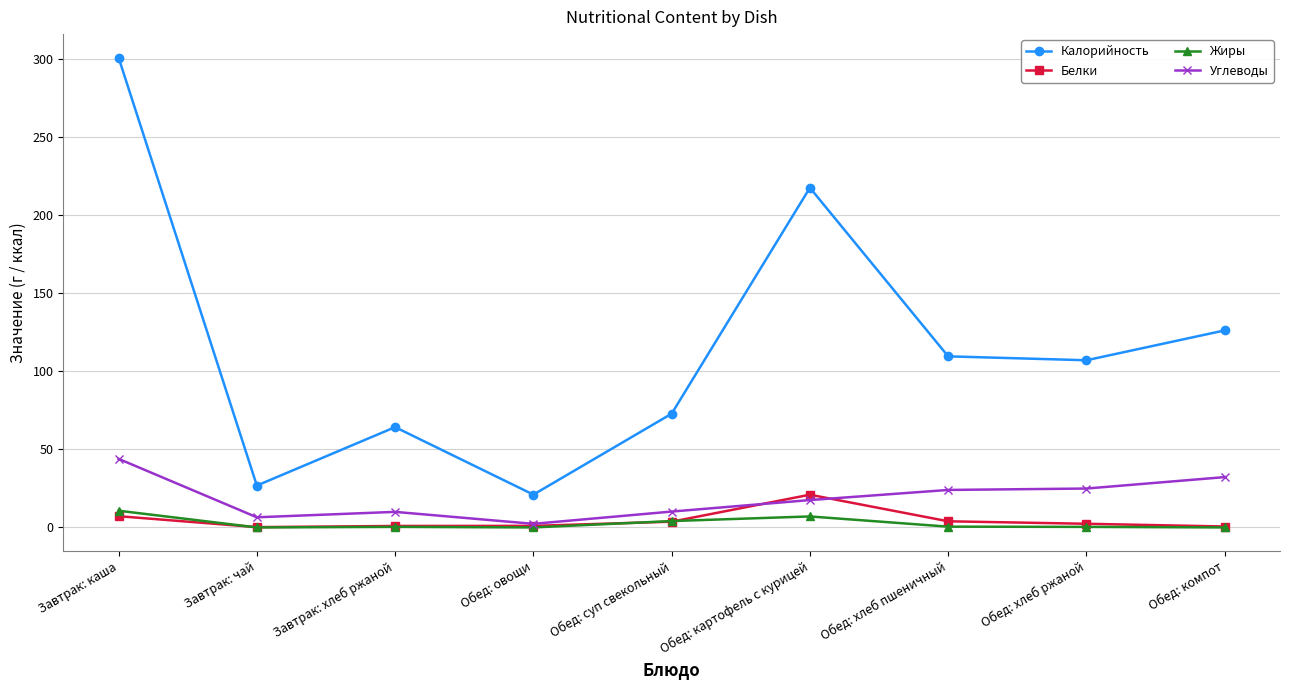

How many data points does each series have?

9